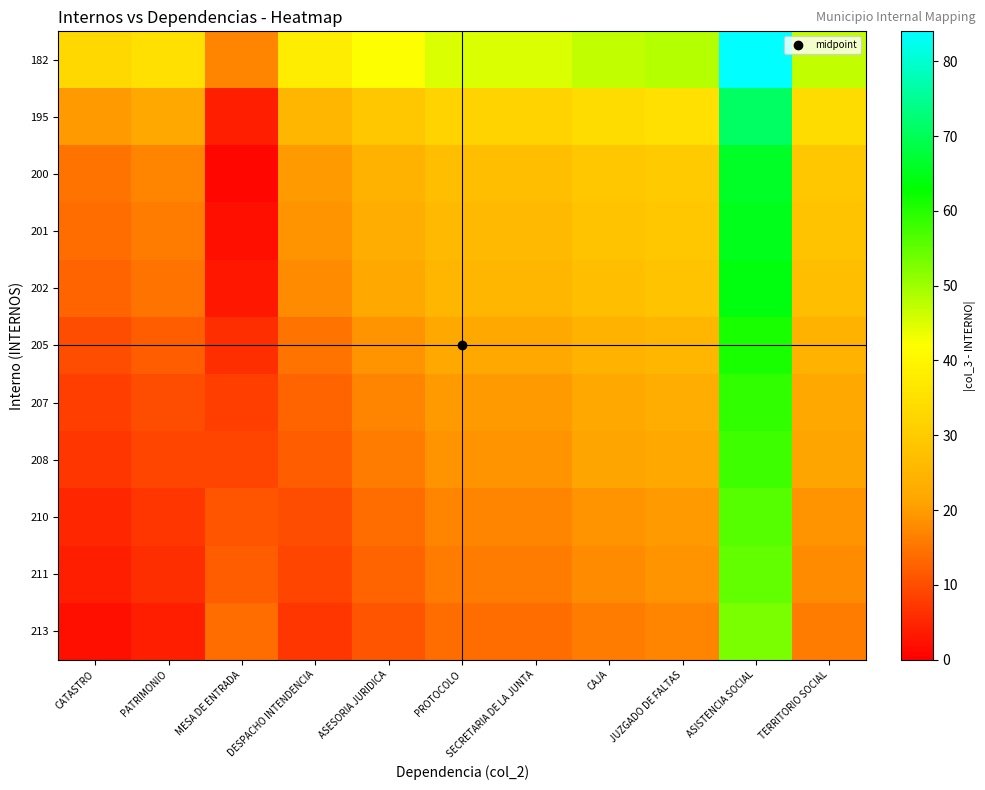

Reading left to right, list all the values displayed in this chart.

182: CATASTRO=33	PATRIMONIO=35	MESA DE ENTRADA=17	DESPACHO INTENDENCIA=38	ASESORIA JURIDICA=42	PROTOCOLO=45	SECRETARIA DE LA JUNTA=45	CAJA=47	JUZGADO DE FALTAS=48	ASISTENCIA SOCIAL=84	TERRITORIO SOCIAL=47
195: CATASTRO=20	PATRIMONIO=22	MESA DE ENTRADA=4	DESPACHO INTENDENCIA=25	ASESORIA JURIDICA=29	PROTOCOLO=32	SECRETARIA DE LA JUNTA=32	CAJA=34	JUZGADO DE FALTAS=35	ASISTENCIA SOCIAL=71	TERRITORIO SOCIAL=34
200: CATASTRO=15	PATRIMONIO=17	MESA DE ENTRADA=1	DESPACHO INTENDENCIA=20	ASESORIA JURIDICA=24	PROTOCOLO=27	SECRETARIA DE LA JUNTA=27	CAJA=29	JUZGADO DE FALTAS=30	ASISTENCIA SOCIAL=66	TERRITORIO SOCIAL=29
201: CATASTRO=14	PATRIMONIO=16	MESA DE ENTRADA=2	DESPACHO INTENDENCIA=19	ASESORIA JURIDICA=23	PROTOCOLO=26	SECRETARIA DE LA JUNTA=26	CAJA=28	JUZGADO DE FALTAS=29	ASISTENCIA SOCIAL=65	TERRITORIO SOCIAL=28
202: CATASTRO=13	PATRIMONIO=15	MESA DE ENTRADA=3	DESPACHO INTENDENCIA=18	ASESORIA JURIDICA=22	PROTOCOLO=25	SECRETARIA DE LA JUNTA=25	CAJA=27	JUZGADO DE FALTAS=28	ASISTENCIA SOCIAL=64	TERRITORIO SOCIAL=27
205: CATASTRO=10	PATRIMONIO=12	MESA DE ENTRADA=6	DESPACHO INTENDENCIA=15	ASESORIA JURIDICA=19	PROTOCOLO=22	SECRETARIA DE LA JUNTA=22	CAJA=24	JUZGADO DE FALTAS=25	ASISTENCIA SOCIAL=61	TERRITORIO SOCIAL=24
207: CATASTRO=8	PATRIMONIO=10	MESA DE ENTRADA=8	DESPACHO INTENDENCIA=13	ASESORIA JURIDICA=17	PROTOCOLO=20	SECRETARIA DE LA JUNTA=20	CAJA=22	JUZGADO DE FALTAS=23	ASISTENCIA SOCIAL=59	TERRITORIO SOCIAL=22
208: CATASTRO=7	PATRIMONIO=9	MESA DE ENTRADA=9	DESPACHO INTENDENCIA=12	ASESORIA JURIDICA=16	PROTOCOLO=19	SECRETARIA DE LA JUNTA=19	CAJA=21	JUZGADO DE FALTAS=22	ASISTENCIA SOCIAL=58	TERRITORIO SOCIAL=21
210: CATASTRO=5	PATRIMONIO=7	MESA DE ENTRADA=11	DESPACHO INTENDENCIA=10	ASESORIA JURIDICA=14	PROTOCOLO=17	SECRETARIA DE LA JUNTA=17	CAJA=19	JUZGADO DE FALTAS=20	ASISTENCIA SOCIAL=56	TERRITORIO SOCIAL=19
211: CATASTRO=4	PATRIMONIO=6	MESA DE ENTRADA=12	DESPACHO INTENDENCIA=9	ASESORIA JURIDICA=13	PROTOCOLO=16	SECRETARIA DE LA JUNTA=16	CAJA=18	JUZGADO DE FALTAS=19	ASISTENCIA SOCIAL=55	TERRITORIO SOCIAL=18
213: CATASTRO=2	PATRIMONIO=4	MESA DE ENTRADA=14	DESPACHO INTENDENCIA=7	ASESORIA JURIDICA=11	PROTOCOLO=14	SECRETARIA DE LA JUNTA=14	CAJA=16	JUZGADO DE FALTAS=17	ASISTENCIA SOCIAL=53	TERRITORIO SOCIAL=16